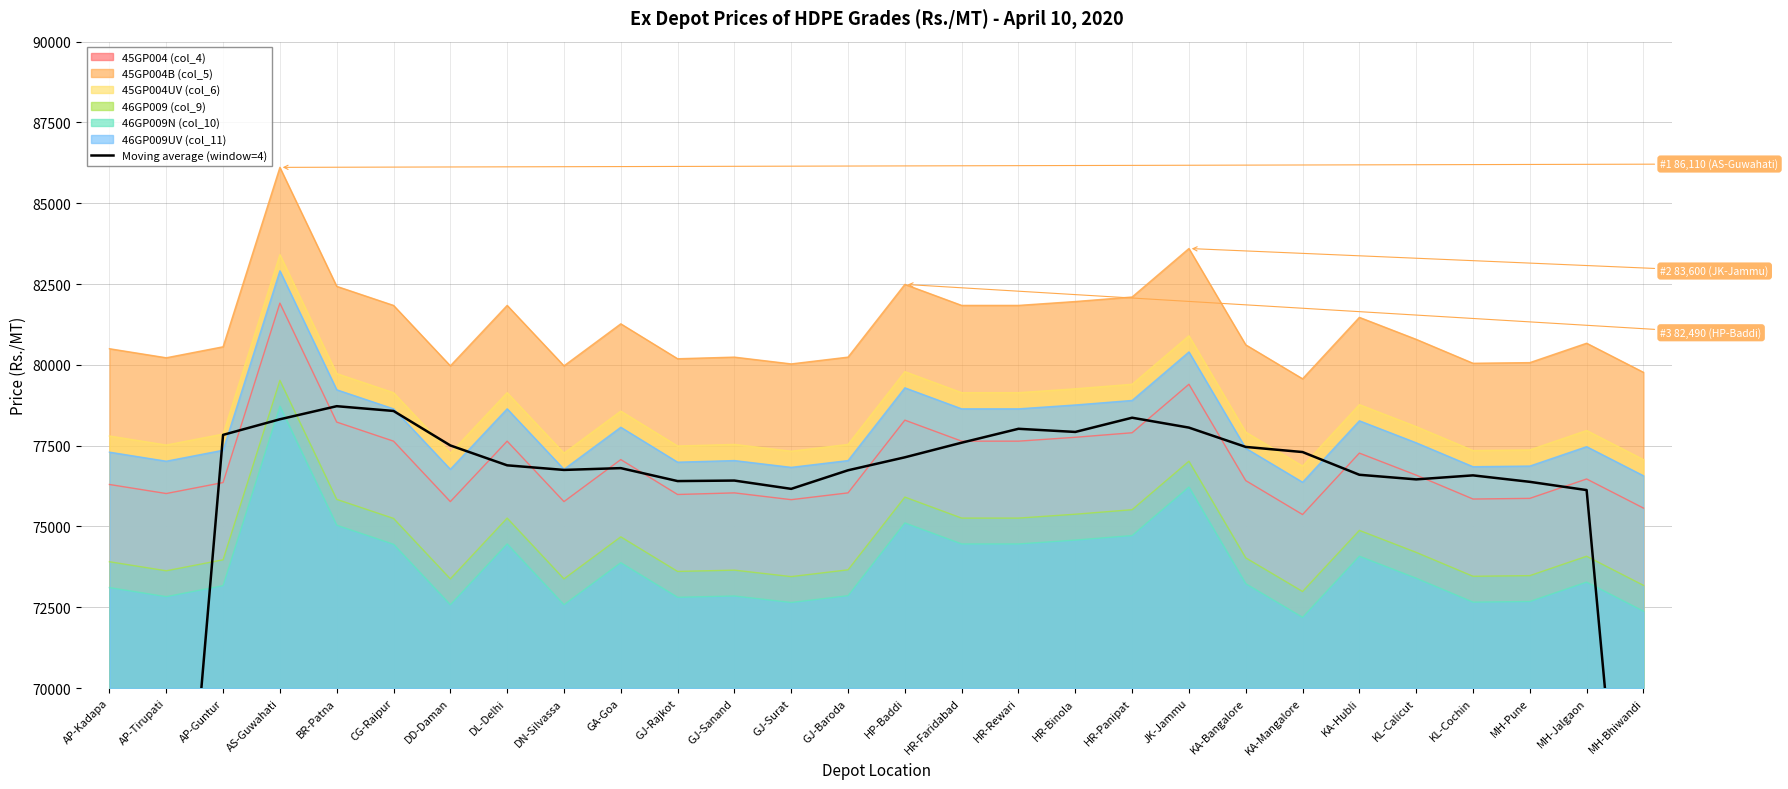

At which label is the value closest to 58447?

AP-Tirupati